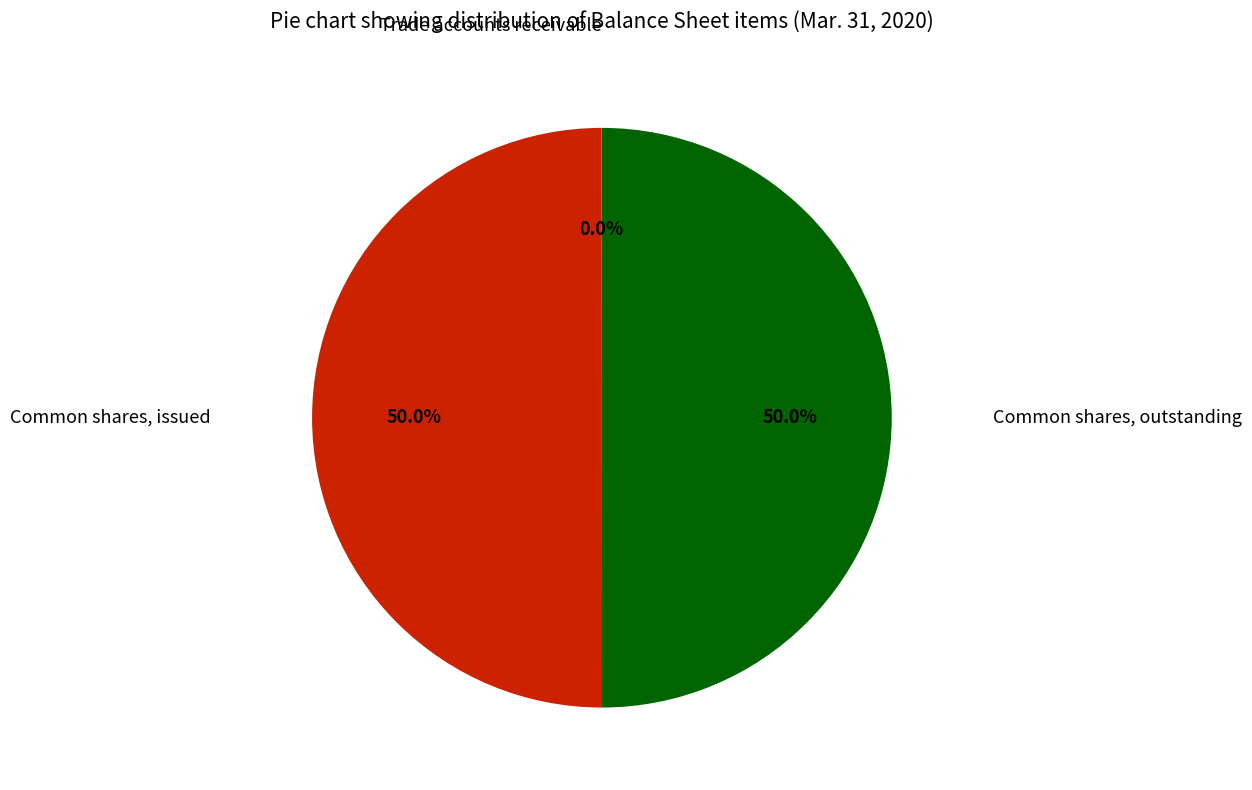

Which category has the biggest portion of the pie?

Common shares, issued